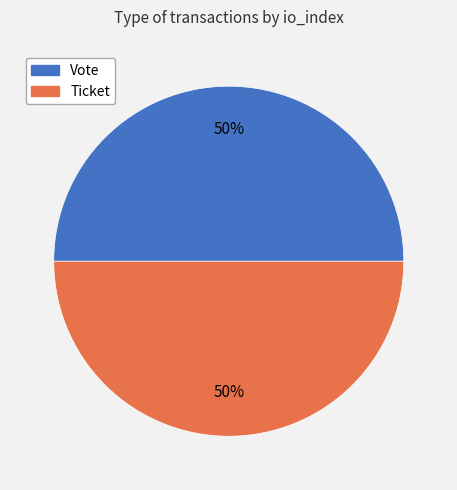

How many slices are in this pie chart?

2